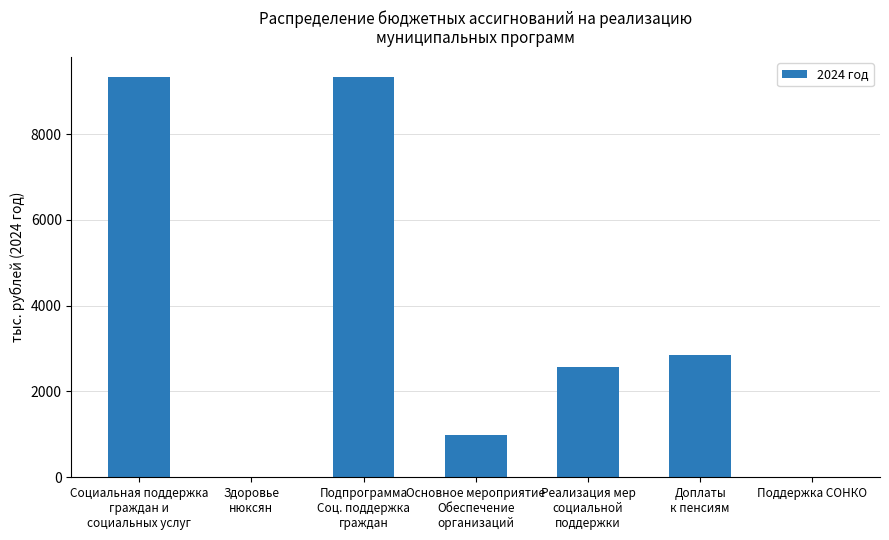

What is the maximum value shown in the chart?

9325.6